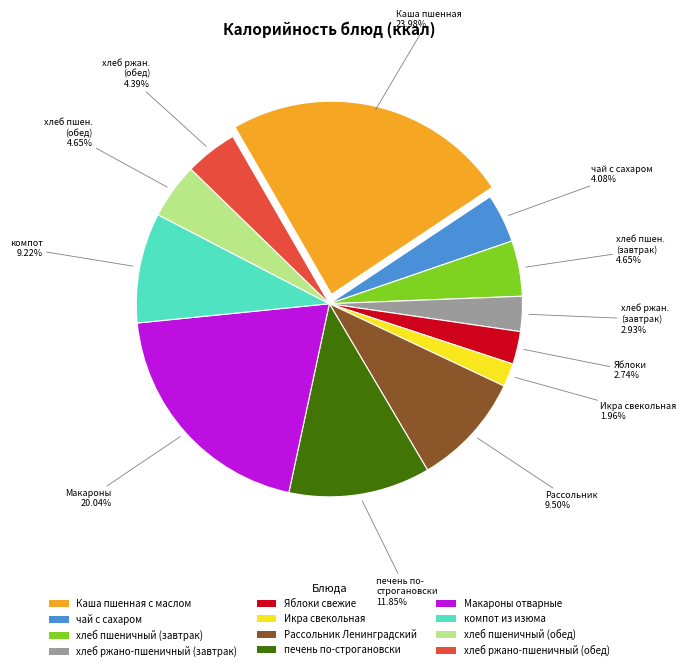

Between хлеб ржано-пшеничный (завтрак) and хлеб ржано-пшеничный (обед), which is larger?

хлеб ржано-пшеничный (обед)